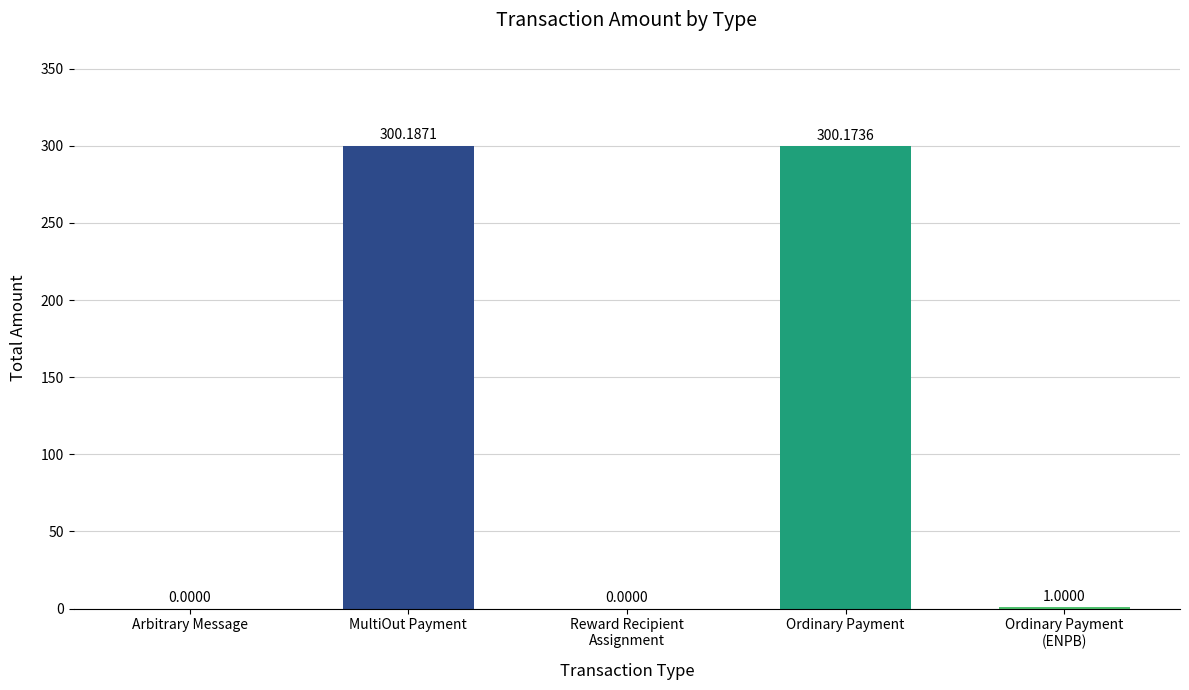

Reading left to right, what are all the values shown in this chart?

0.0	300.2	0.0	300.2	1.0